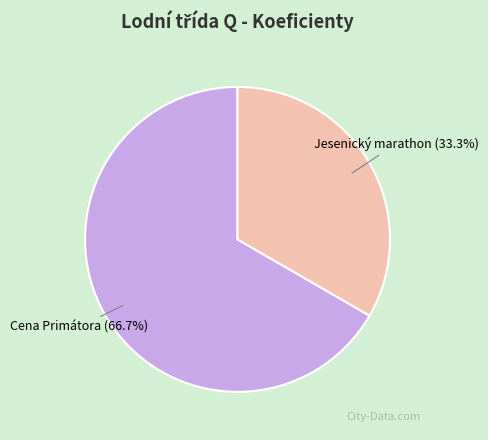

Is there any slice that represents more than half of the pie?

Yes